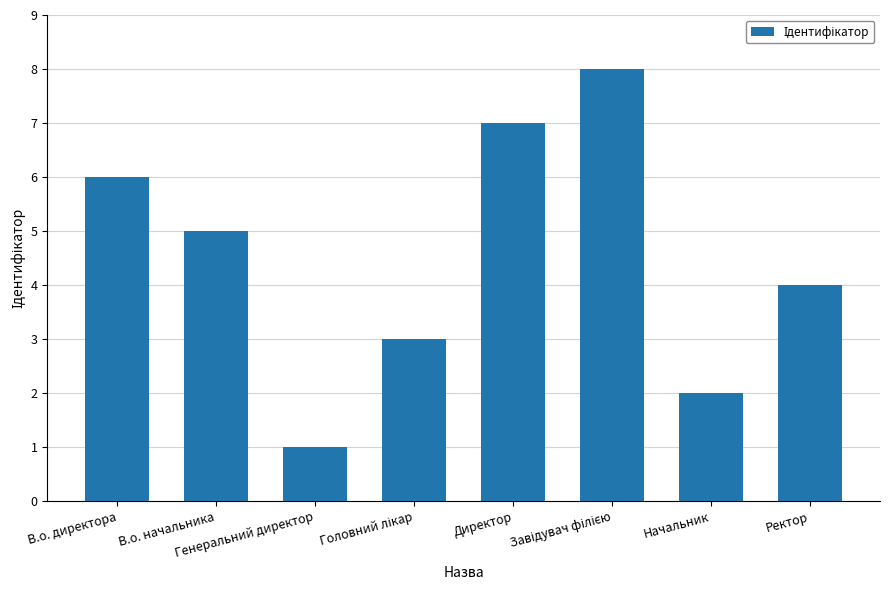

What is the difference between the second highest and second lowest values?

5